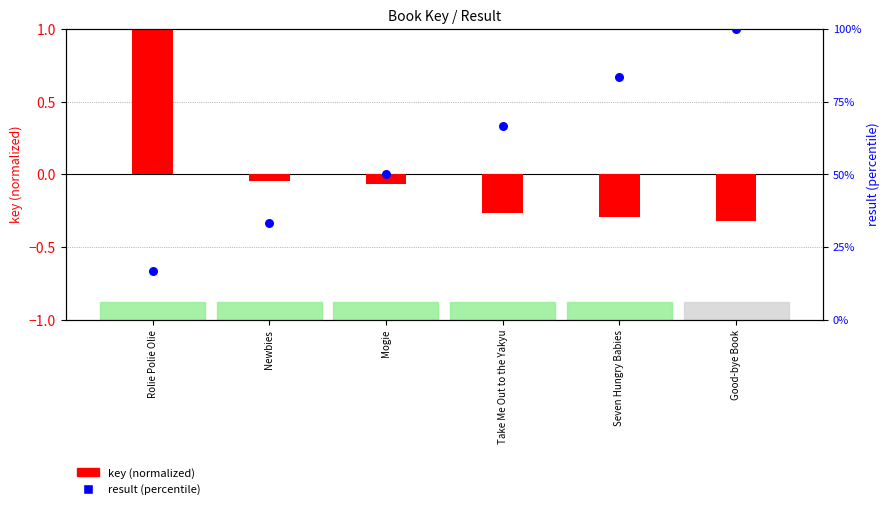

At which category is the sum across all series the highest?

Good-bye Book